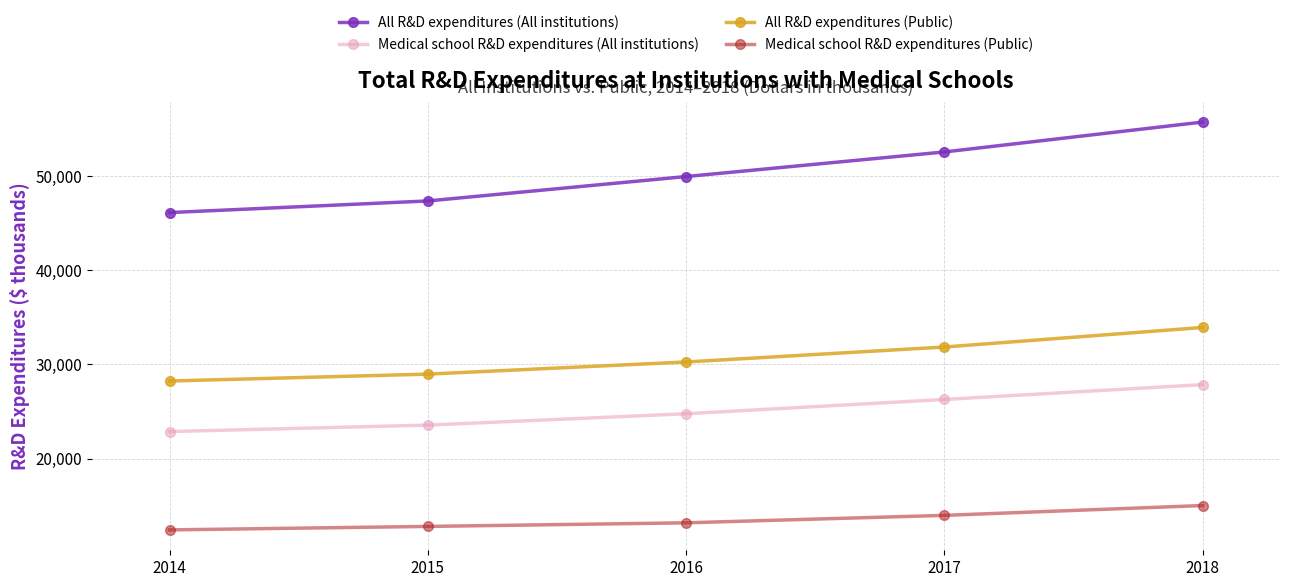

Reading right to left, what are all the values shown in this chart?

All R&D expenditures (All institutions): 2018=55753594	2017=52578687	2016=49966394	2015=47372130	2014=46138811
Medical school R&D expenditures (All institutions): 2018=27851411	2017=26278312	2016=24759869	2015=23550033	2014=22867301
All R&D expenditures (Public): 2018=33927049	2017=31848675	2016=30260313	2015=28969948	2014=28237378
Medical school R&D expenditures (Public): 2018=15003754	2017=13960067	2016=13168312	2015=12785042	2014=12416501